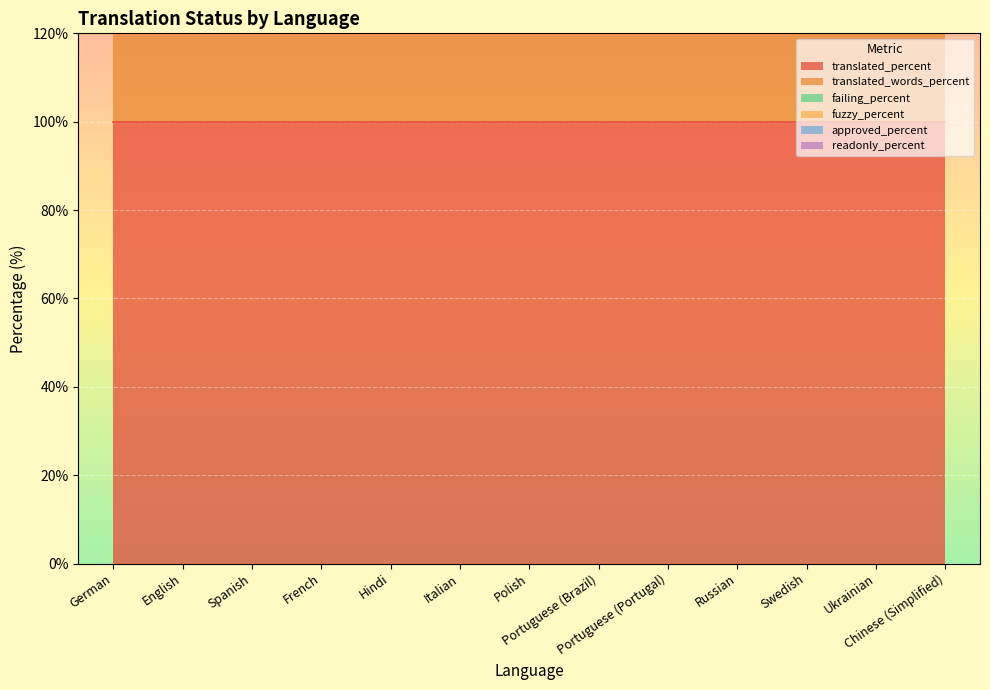

What is the greatest value displayed?

100